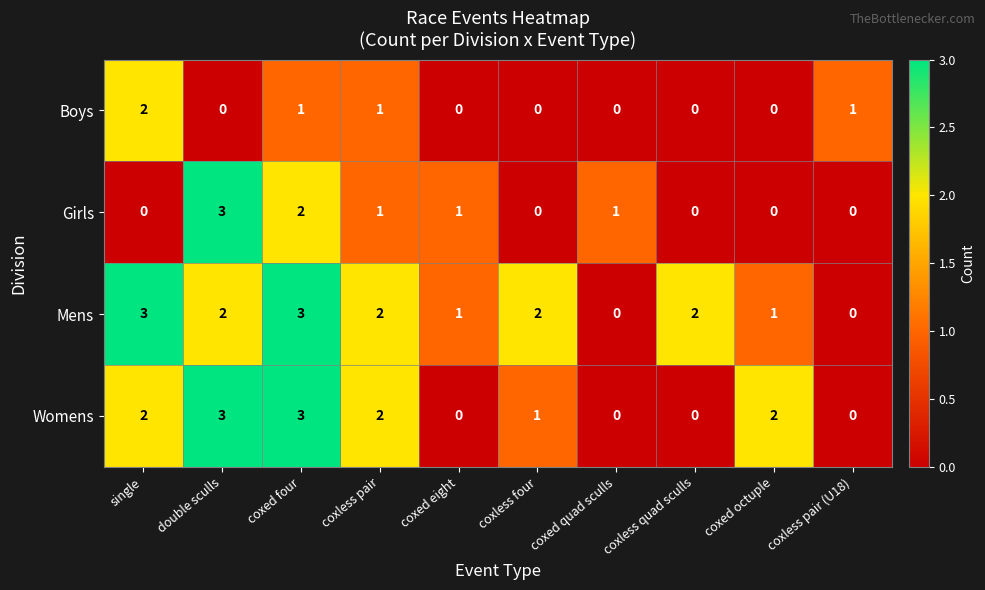

Rank the series by their average value, from lowest to highest.

Boys, Girls, Womens, Mens